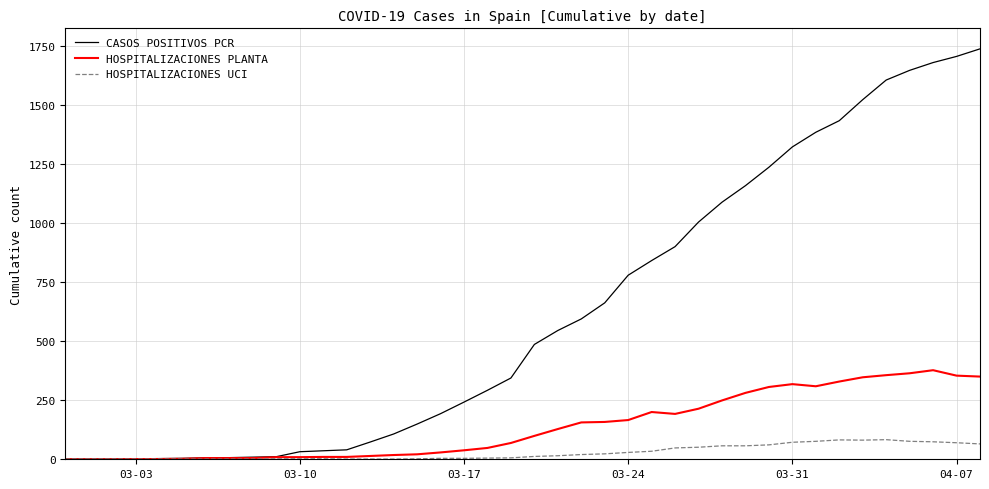

What is the maximum value shown in the chart?

1737